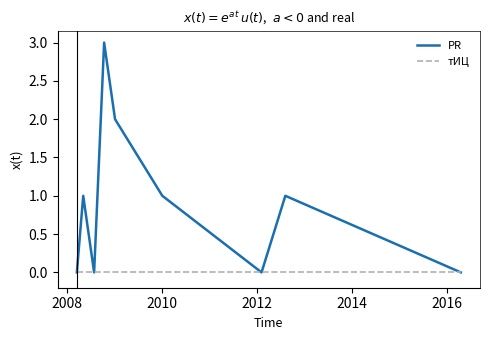

Rank the series by their maximum value, from highest to lowest.

PR, тИЦ